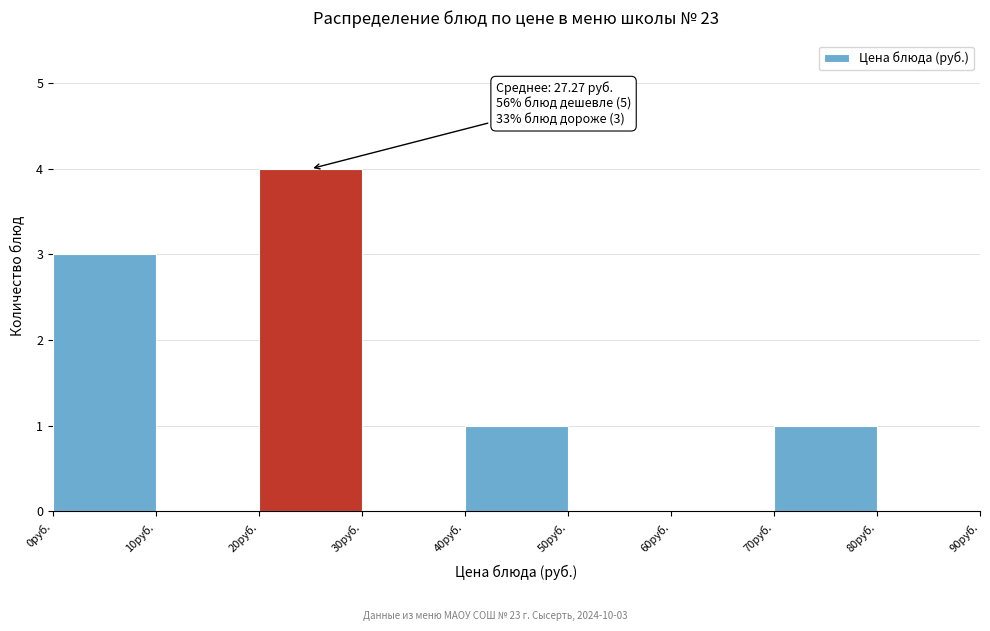

Over which range of the x-axis is the bar tallest?

20 to 30